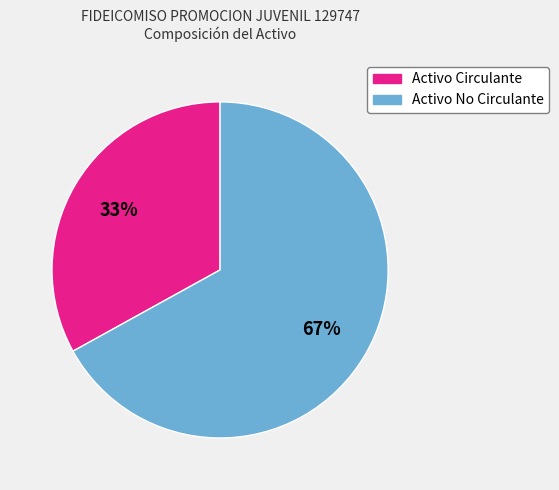

Which category accounts for the majority?

Activo No Circulante